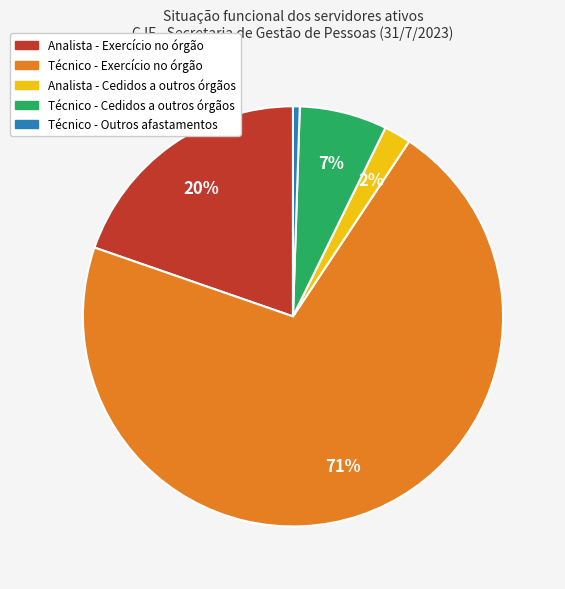

Does any single category account for the majority?

Yes